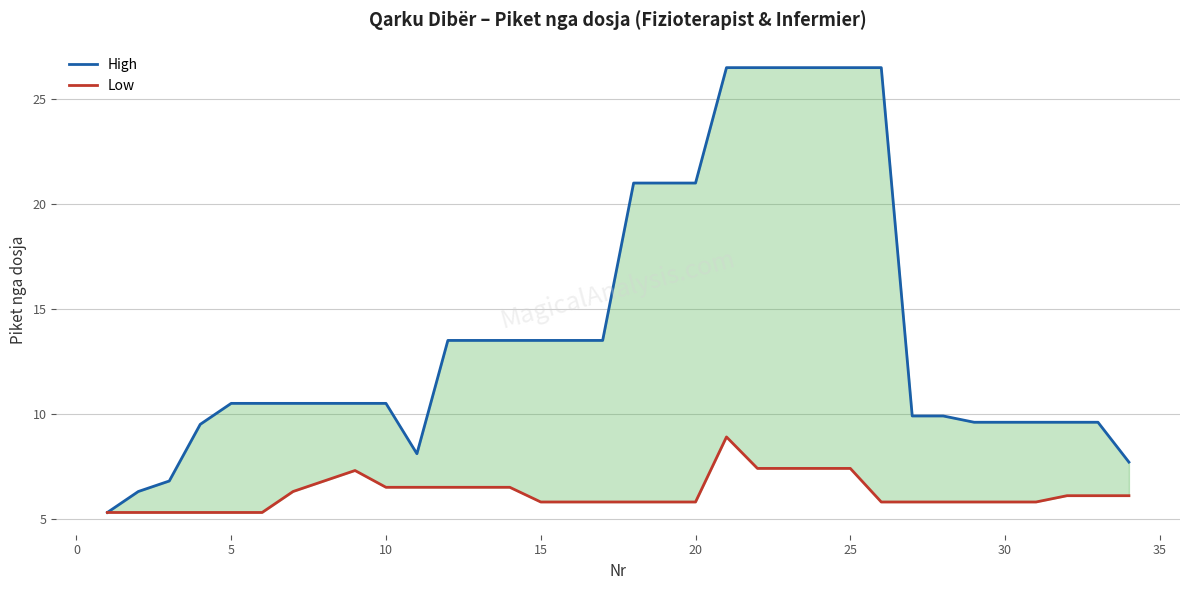

List the series in order of their peak value, lowest first.

Low, High